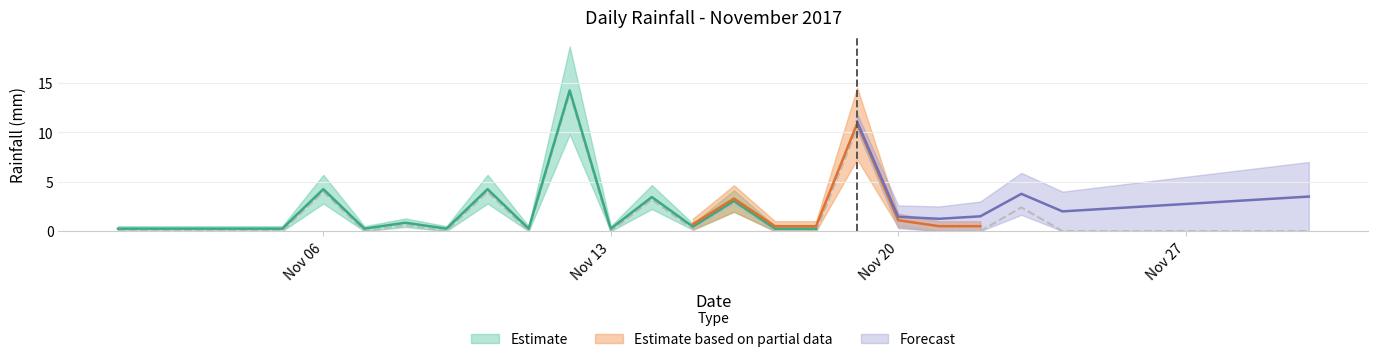

True or false: the data has more than 1 interior local peaks.

True